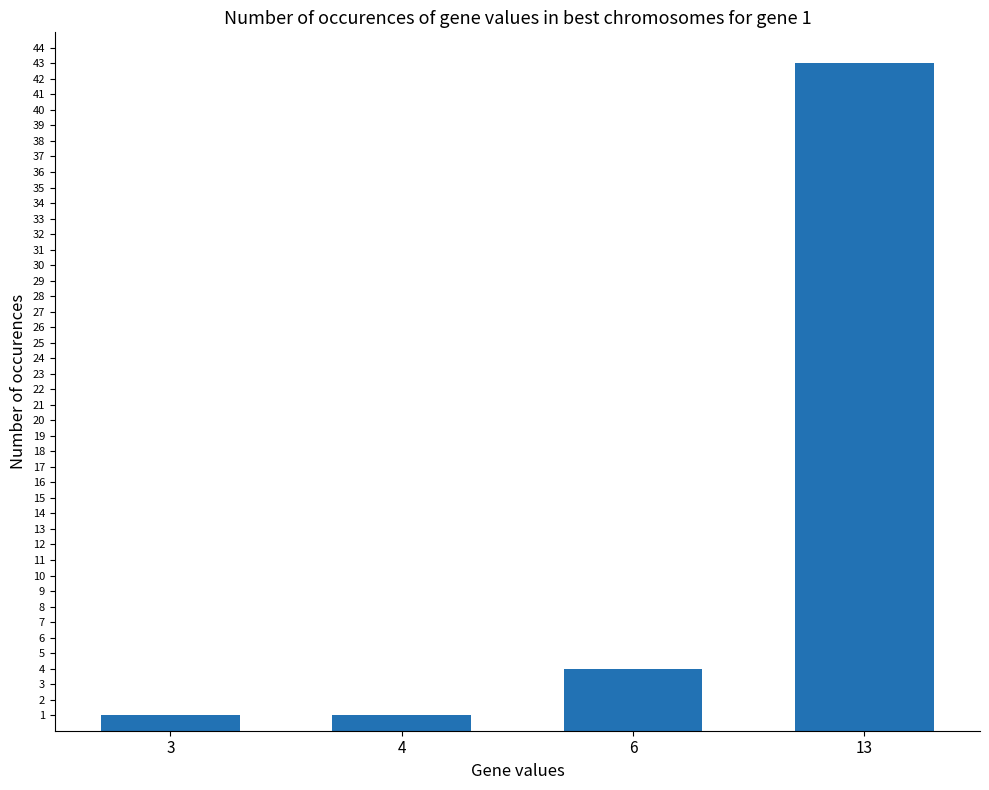

Count the number of data series in this chart.

1